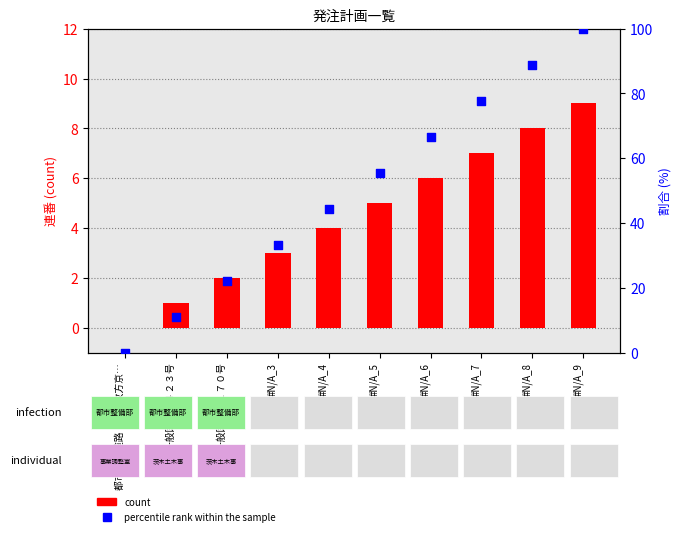

What is the total value across all series at #N/A_5?

60.6